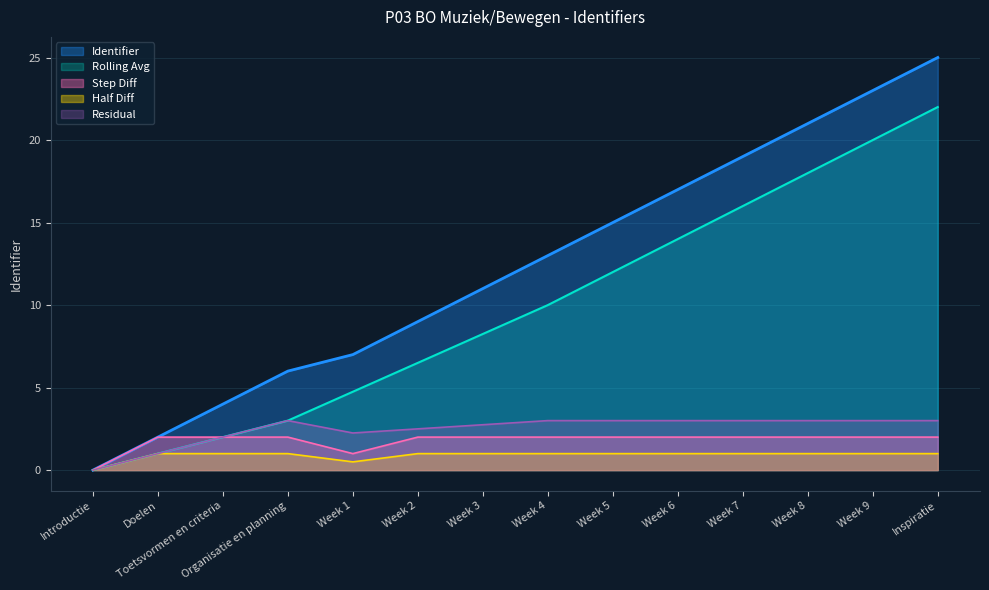

At which category is the sum across all series the highest?

Inspiratie